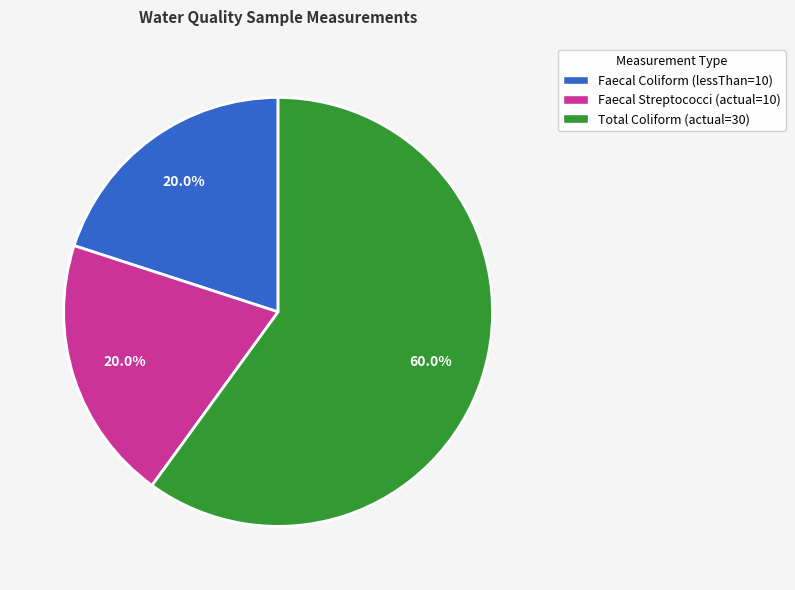

What percentage do Faecal Coliform (lessThan=10) and Total Coliform (actual=30) together represent?

80.0%